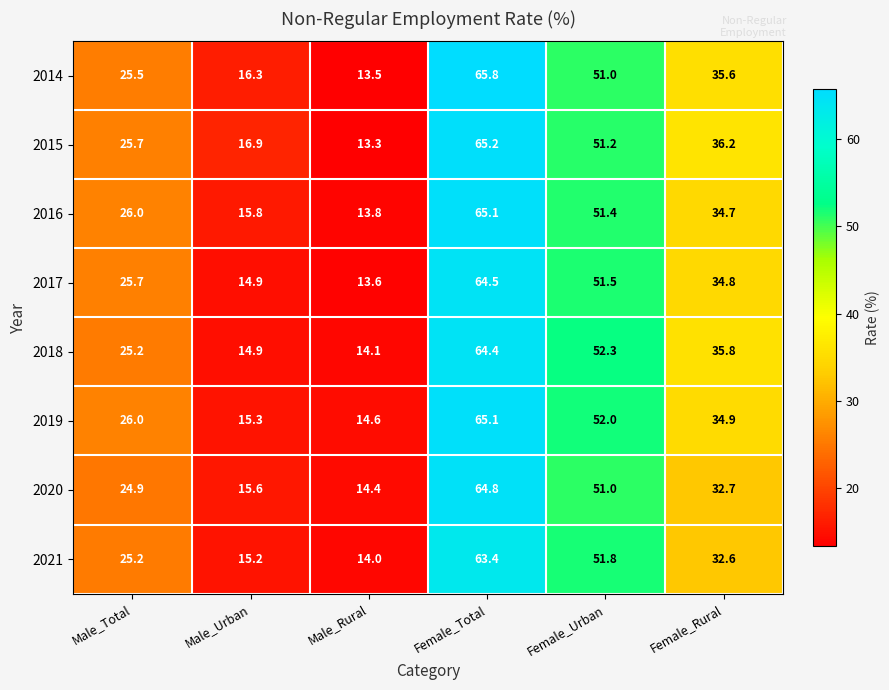

At which label is 2020 closest to 39?

Female_Rural